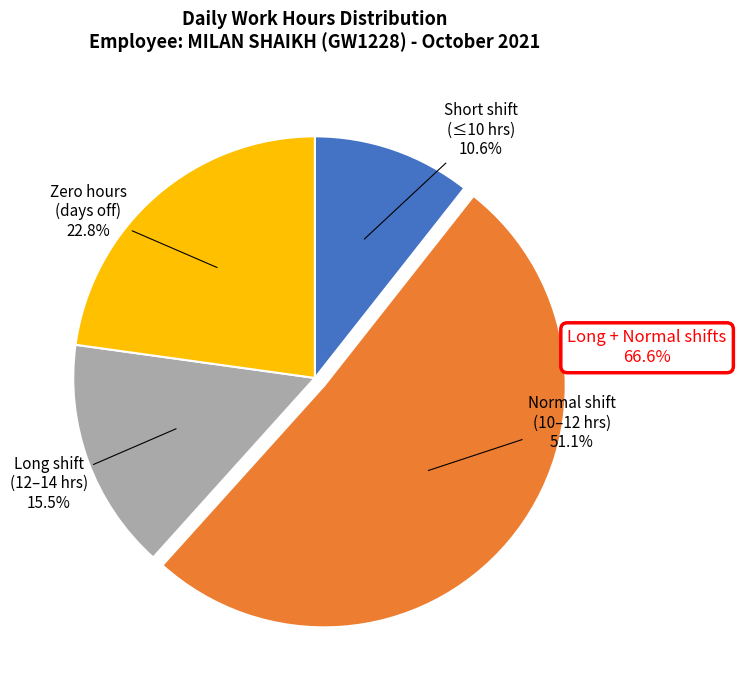

Which slice represents more than half of the pie?

Normal shift (10–12 hrs)